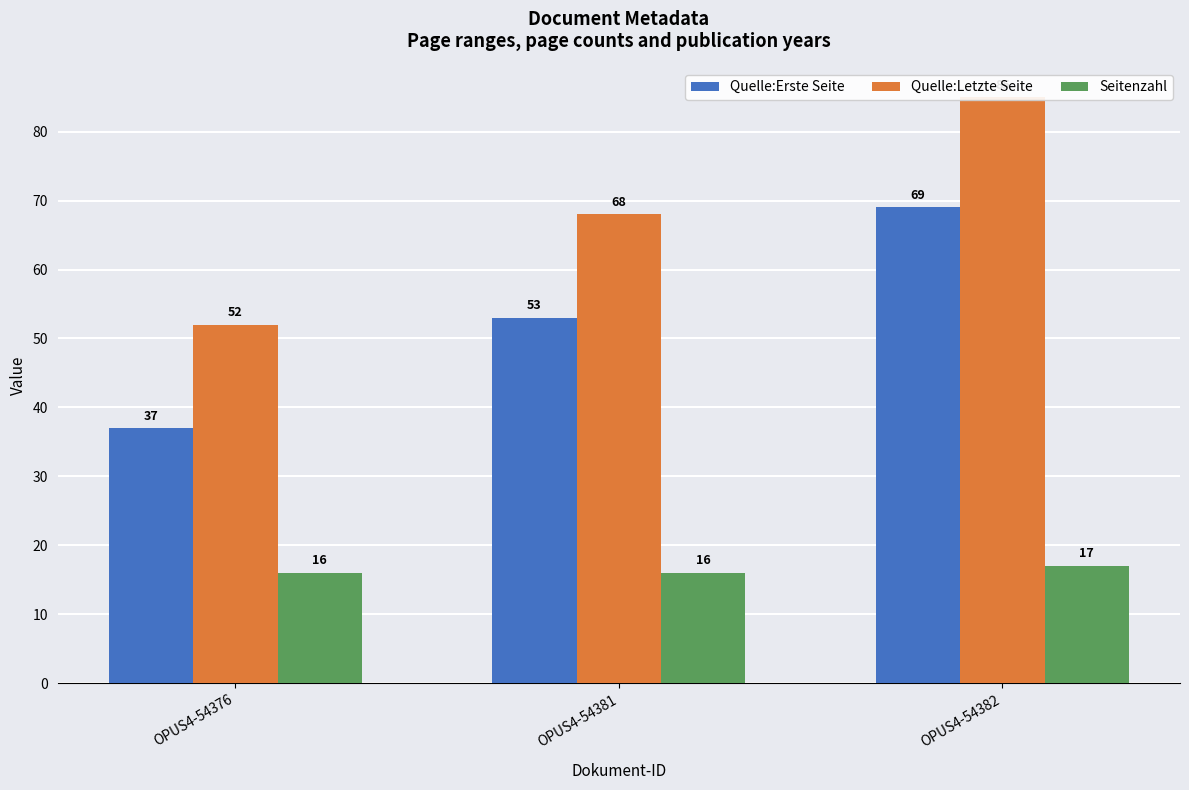

Rank the series by their maximum value, from highest to lowest.

Quelle:Letzte Seite, Quelle:Erste Seite, Seitenzahl